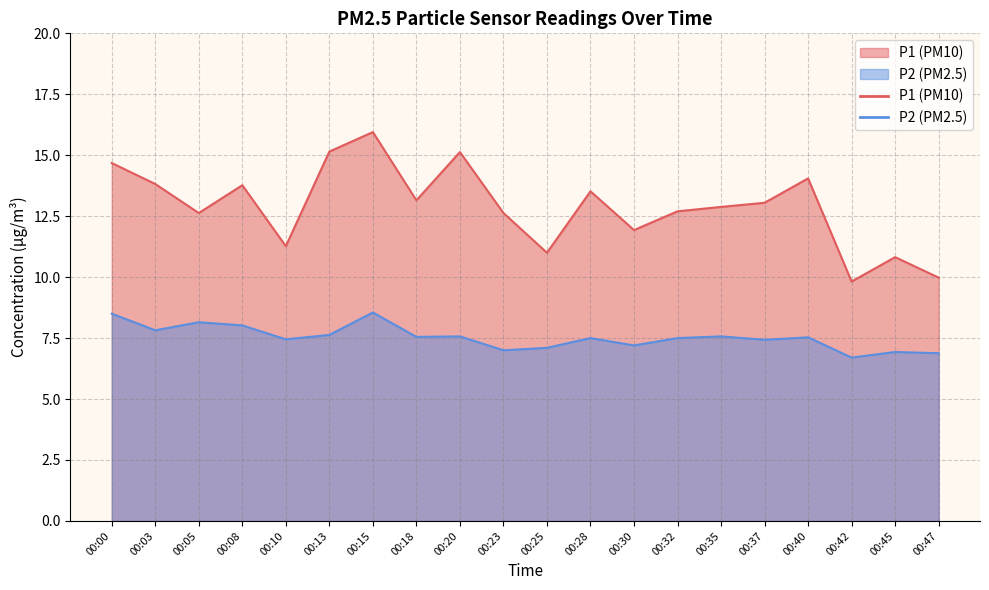

Which series has the widest spread of values?

P1 (PM10)